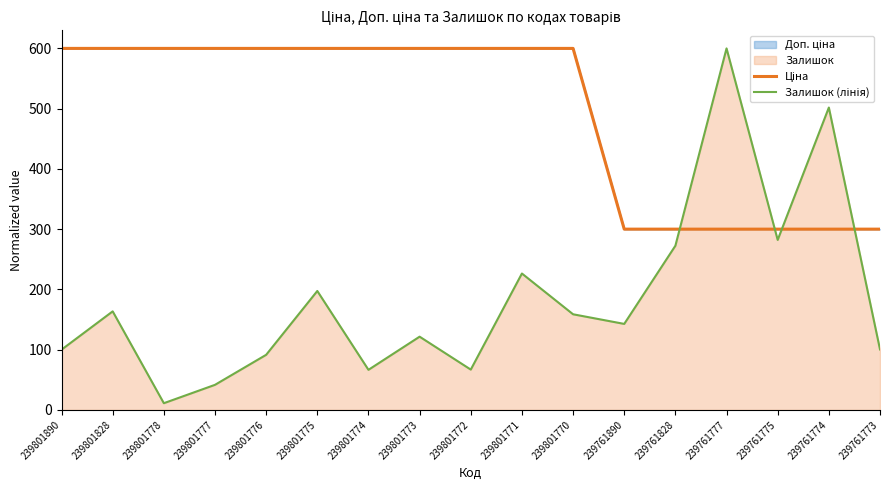

What is the spread (max minus min) of values at 239801775?

402.6